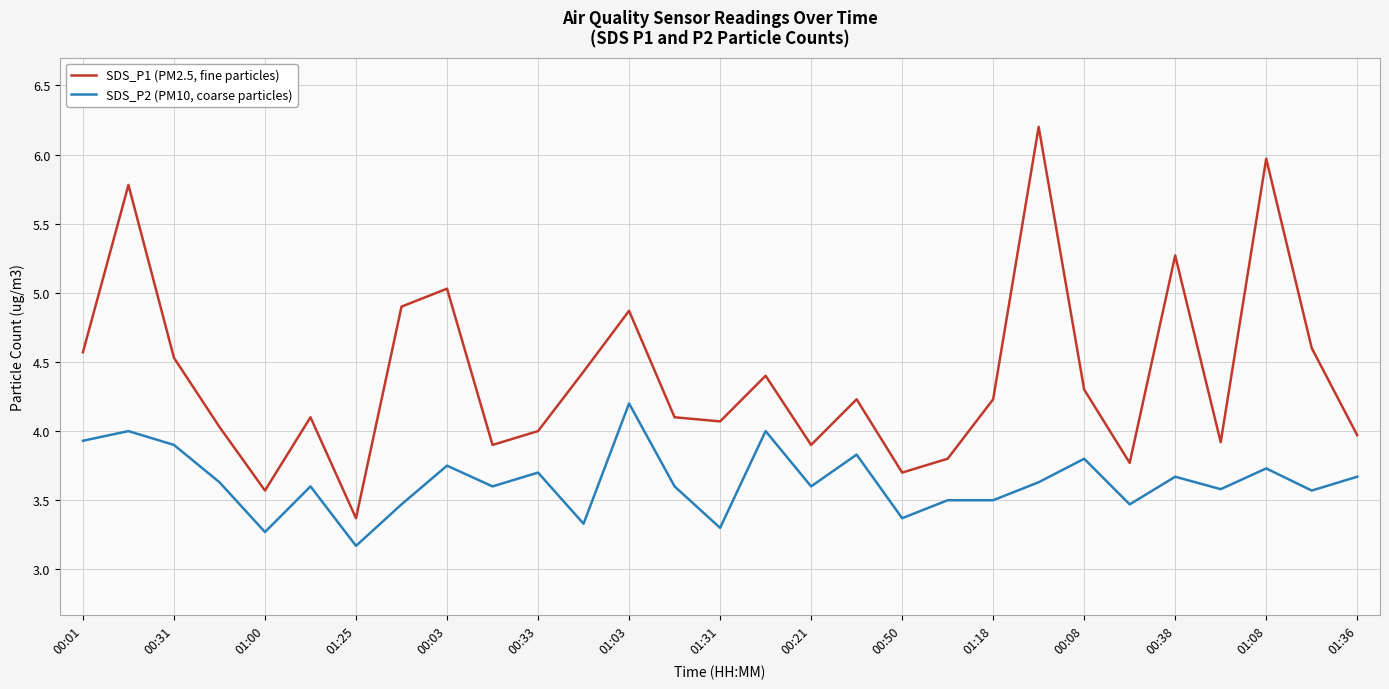

Which series has the widest spread of values?

SDS_P1 (PM2.5, fine particles)